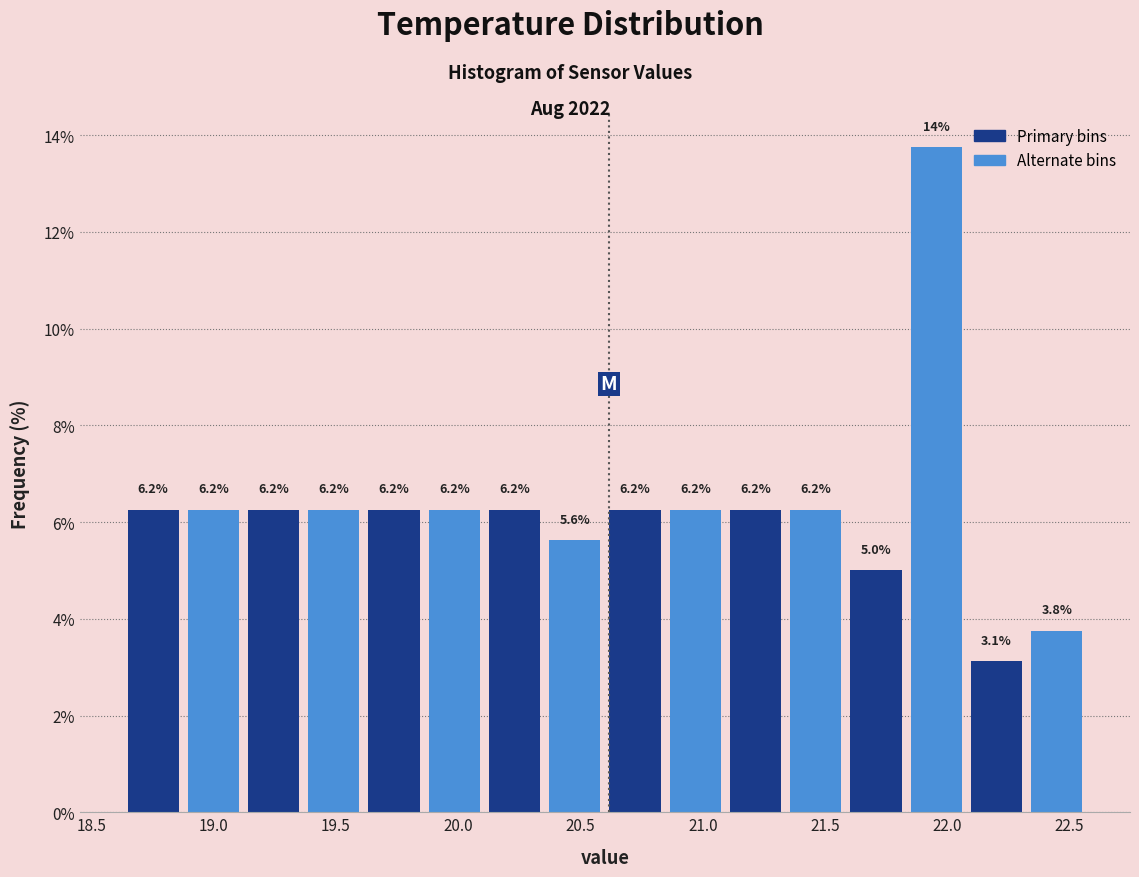

Over which range of the x-axis is the bar tallest?

21.85 to 22.10